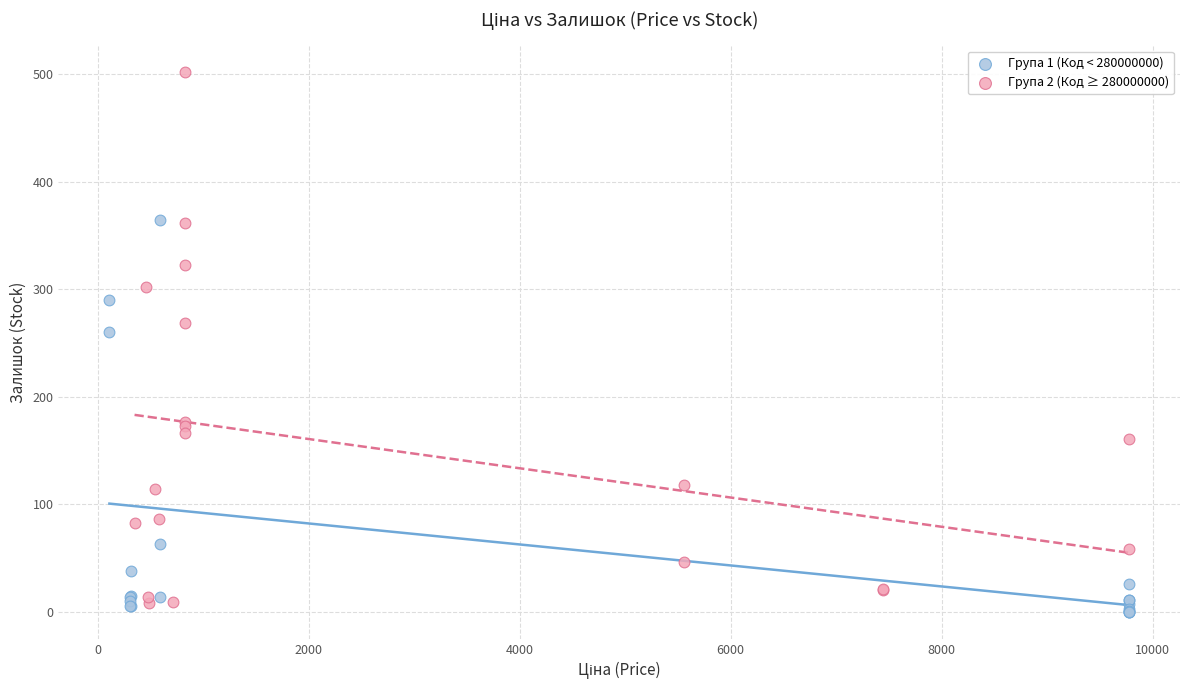

What are all the series names shown in the legend?

Група 1 (Код < 280000000), Група 2 (Код ≥ 280000000)